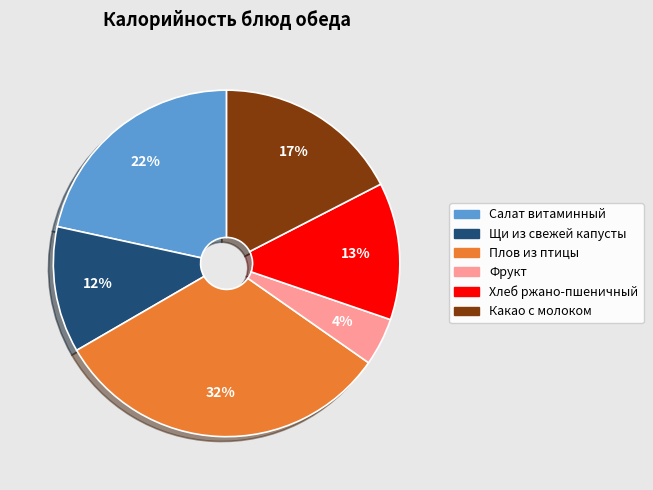

Between Щи из свежей капусты and Фрукт, which is larger?

Щи из свежей капусты